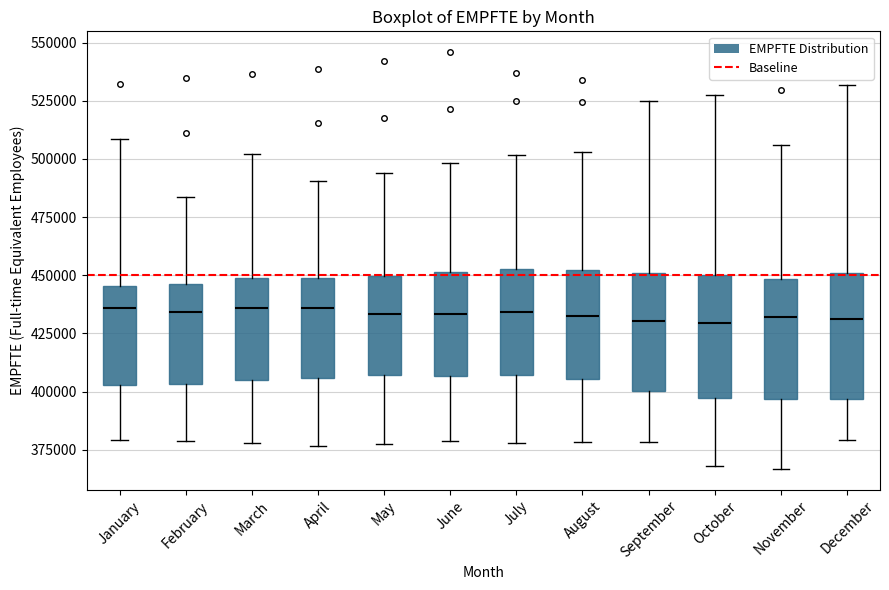

Reading left to right, transcribe this box plot: for each box, give where its median line is, the range the box spans, and where its two whiskers end, as read against the y-axis. The values are not printed on the chart, so give them approximately, as read against the axis.

January: median 435000, box 405000 to 445000, whiskers 380000 to 510000
February: median 435000, box 405000 to 445000, whiskers 380000 to 485000
March: median 435000, box 405000 to 450000, whiskers 380000 to 500000
April: median 435000, box 405000 to 450000, whiskers 375000 to 490000
May: median 435000, box 405000 to 450000, whiskers 380000 to 495000
June: median 435000, box 405000 to 450000, whiskers 380000 to 500000
July: median 435000, box 405000 to 450000, whiskers 380000 to 500000
August: median 435000, box 405000 to 450000, whiskers 380000 to 505000
September: median 430000, box 400000 to 450000, whiskers 380000 to 525000
October: median 430000, box 395000 to 450000, whiskers 370000 to 530000
November: median 430000, box 395000 to 450000, whiskers 365000 to 505000
December: median 430000, box 395000 to 450000, whiskers 380000 to 530000